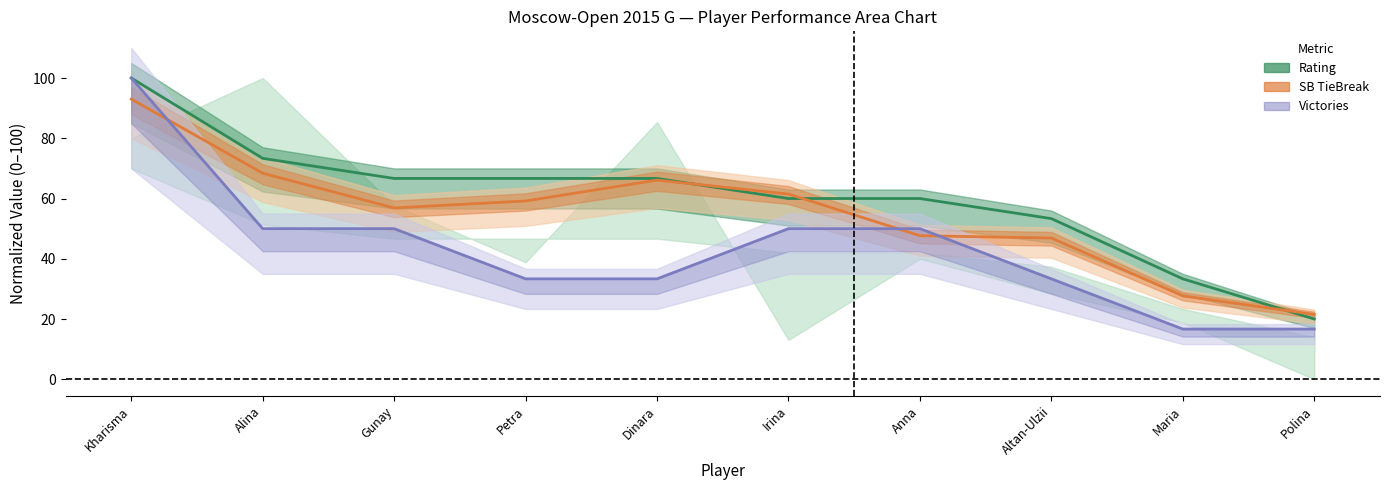

Which category has the lowest value in the Points (line) series?

Polina